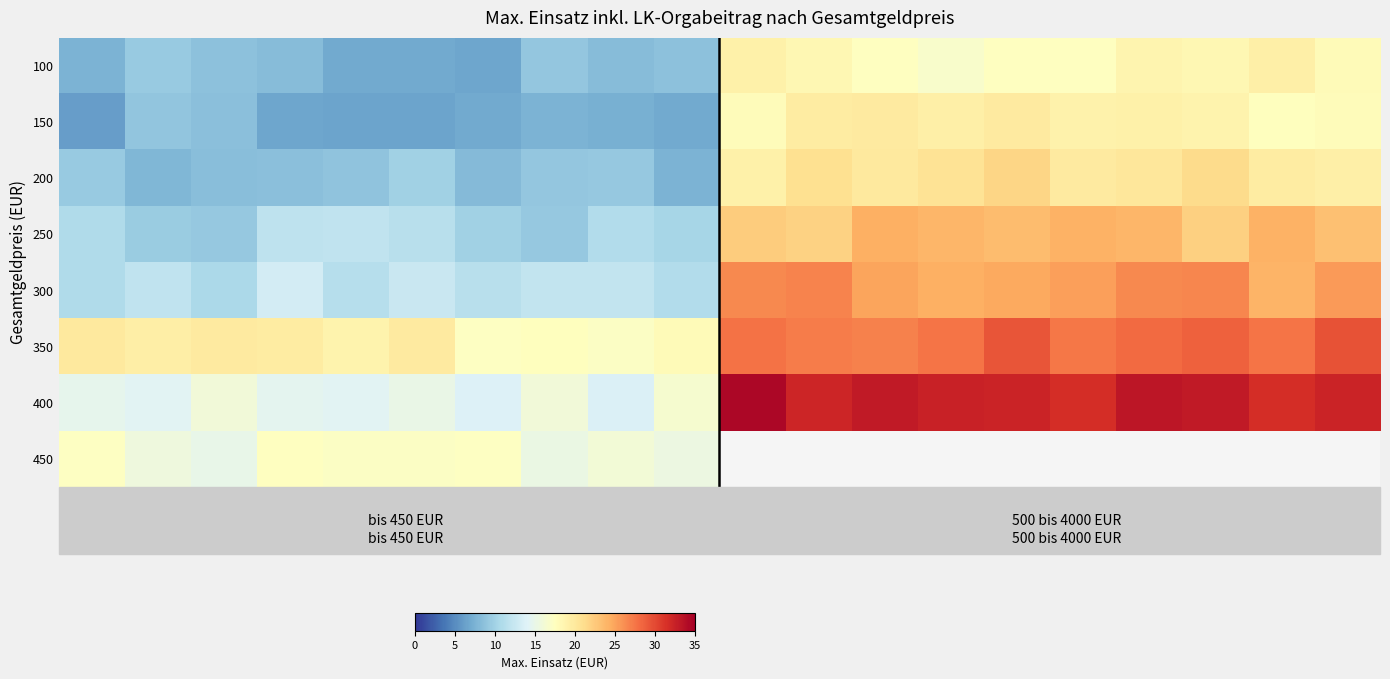

List the series in order of their peak value, lowest first.

450, 100, 150, 200, 250, 300, 350, 400